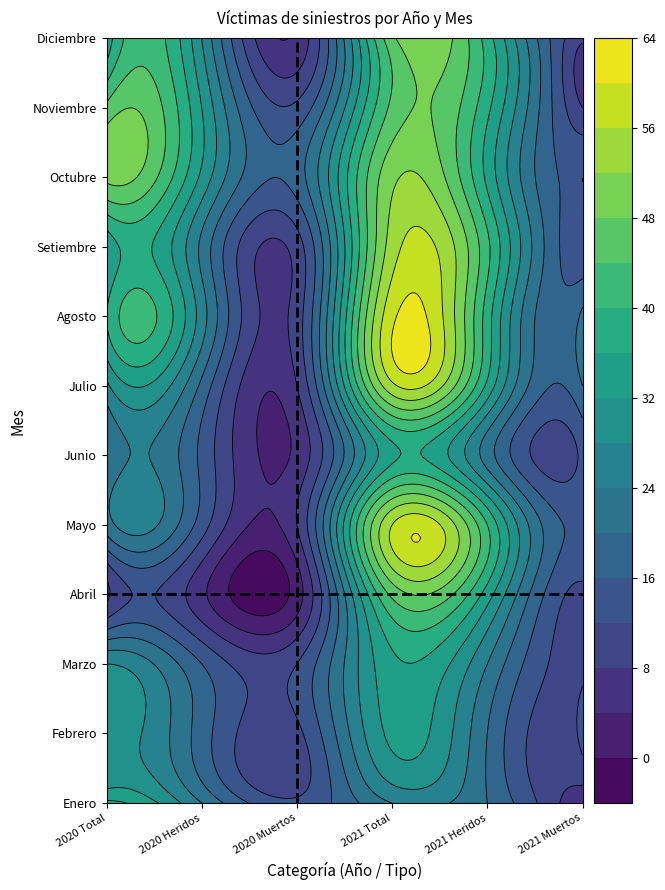

What is the difference between the Febrero values at 1 and 2?

7